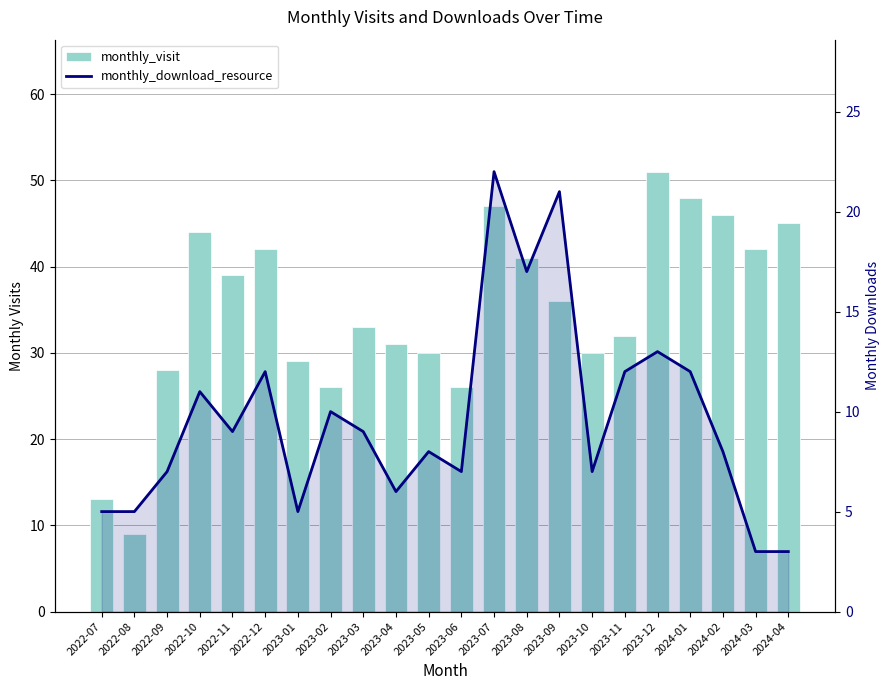

At which label does monthly_visit reach its minimum?

2022-08